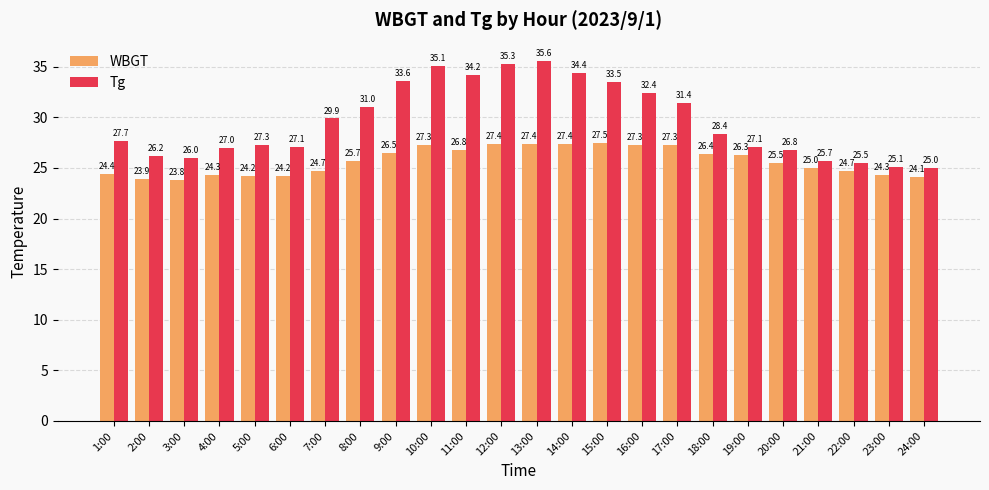

The WBGT series shows 44.8 at 19:00. True or false?

False